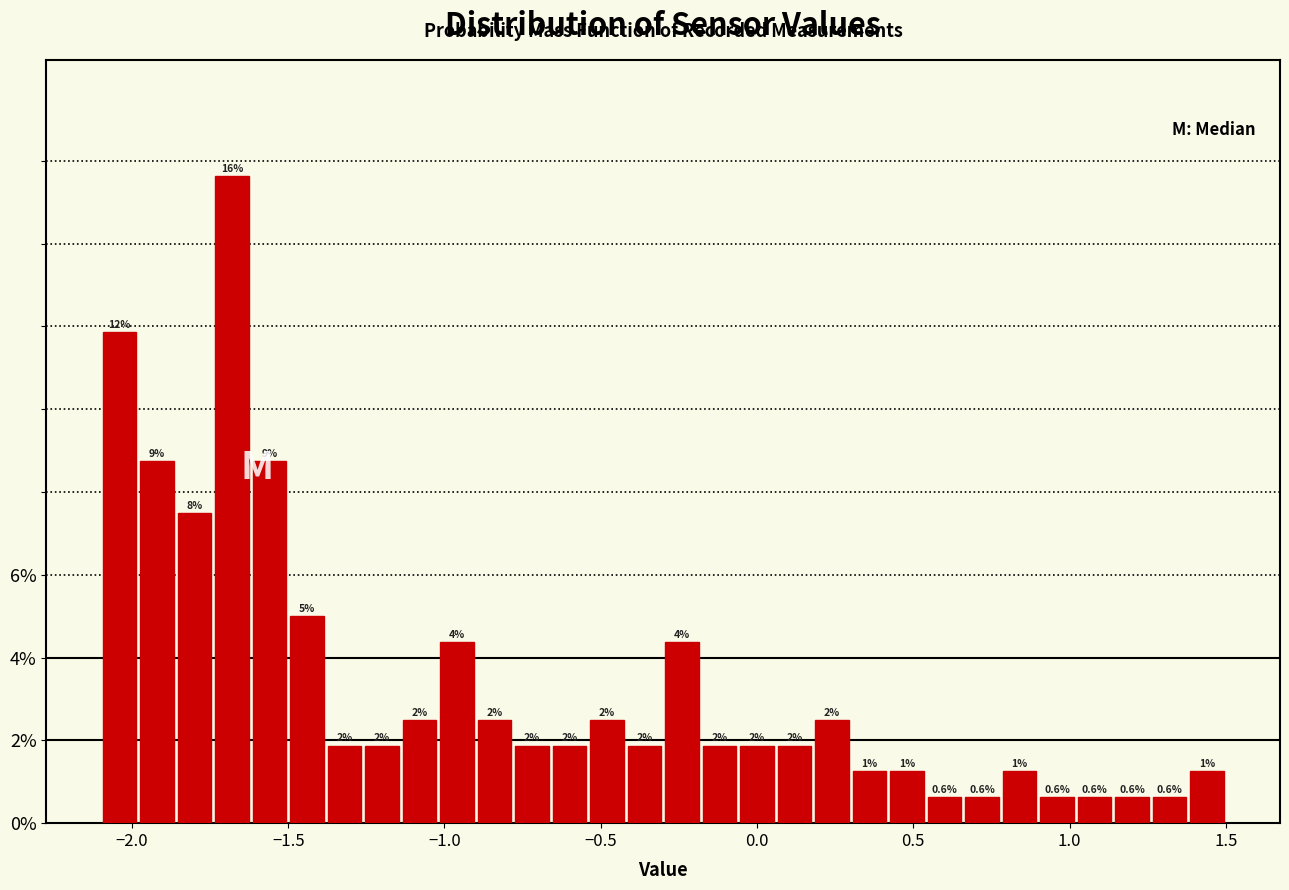

Around what value on the x-axis is the tallest bar? Give the approximate position of its centre, as read against the axis.

-1.70